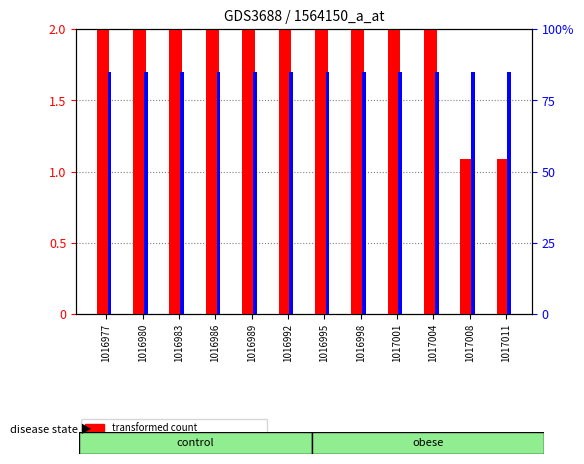

What is the maximum value for transformed count?

2.0